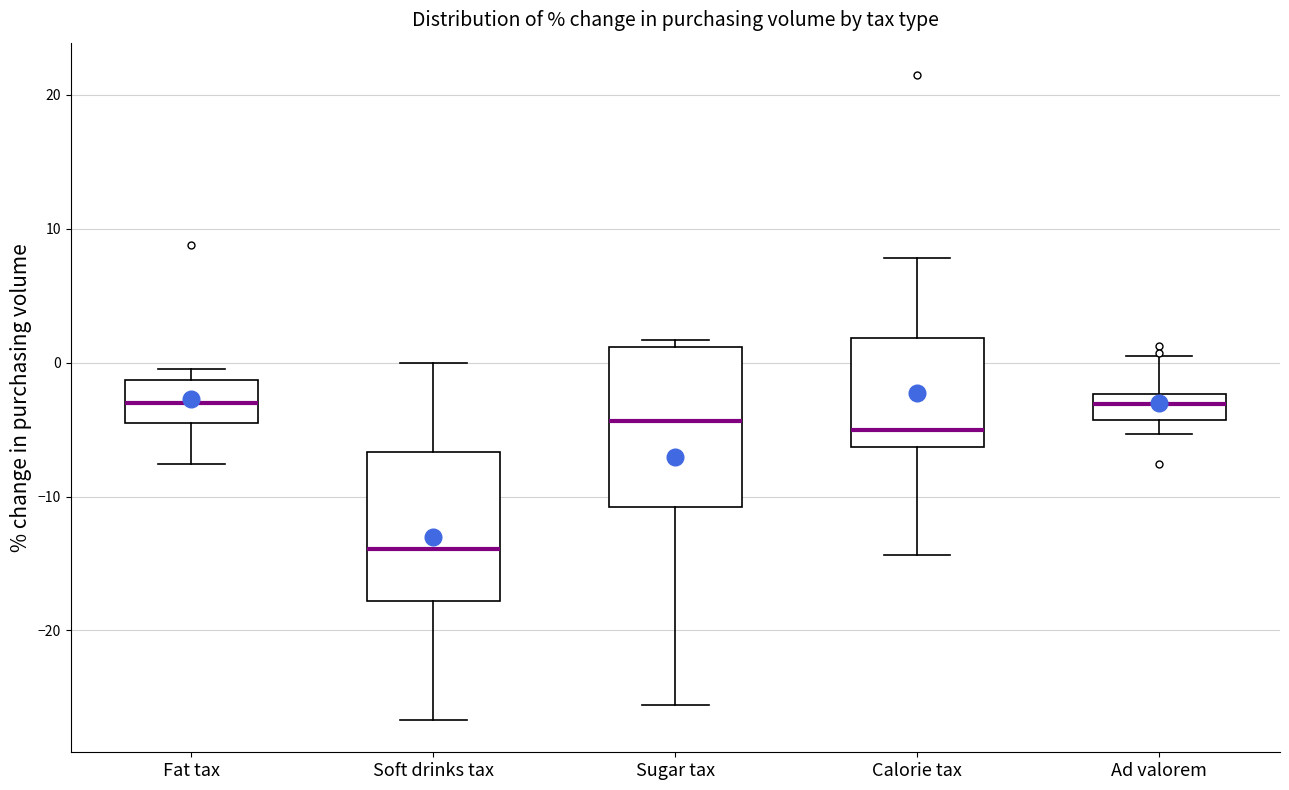

Reading left to right, read every box against the y-axis: the position of its median line, the range the box covers, and the ends of its whiskers. The values are not printed on the chart, so give them approximately, as read against the axis.

Fat tax: median -3, box -4 to -1, whiskers -8 to 0
Soft drinks tax: median -14, box -18 to -7, whiskers -27 to 0
Sugar tax: median -4, box -11 to 1, whiskers -26 to 2
Calorie tax: median -5, box -6 to 2, whiskers -14 to 8
Ad valorem: median -3, box -4 to -2, whiskers -5 to 0